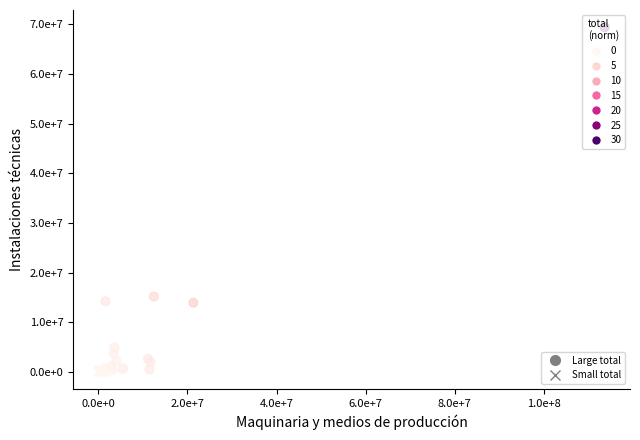

Which series contains the highest Y value?

Large total